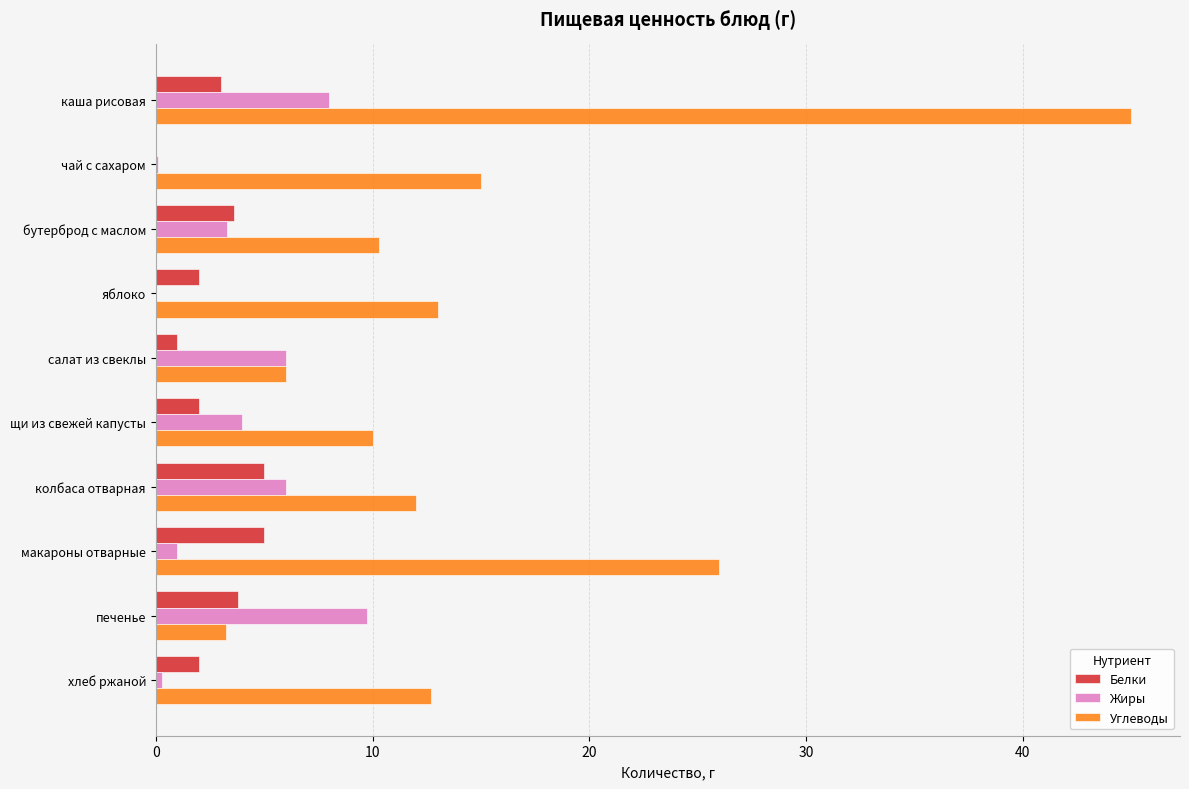

The Жиры series shows 1.0 at макароны отварные. True or false?

True